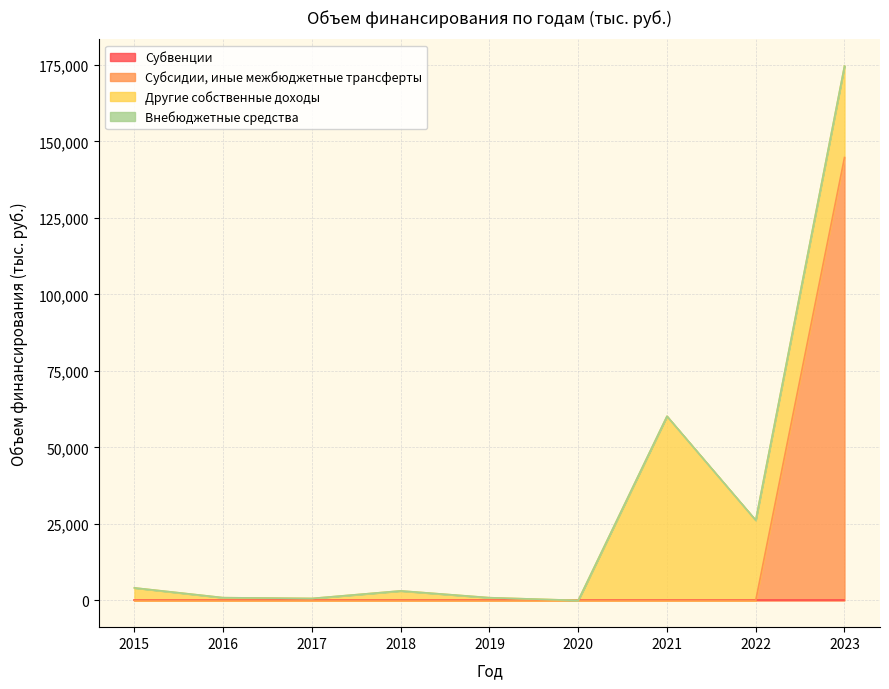

Count the number of data series in this chart.

4